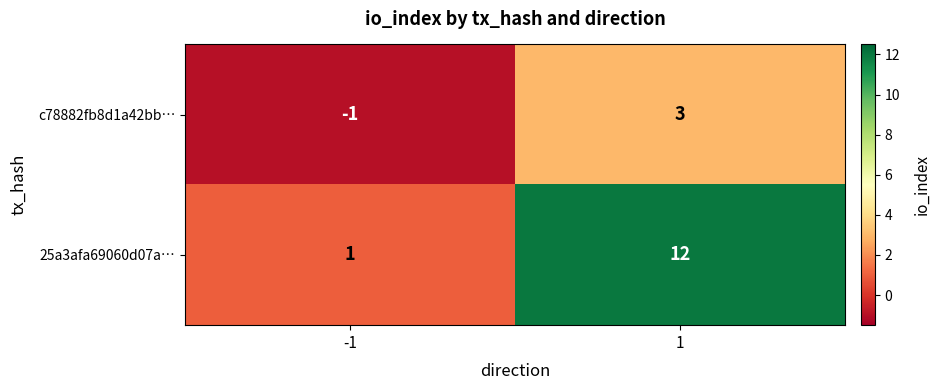

Which series has the largest total across all categories?

25a3afa69060d07a…